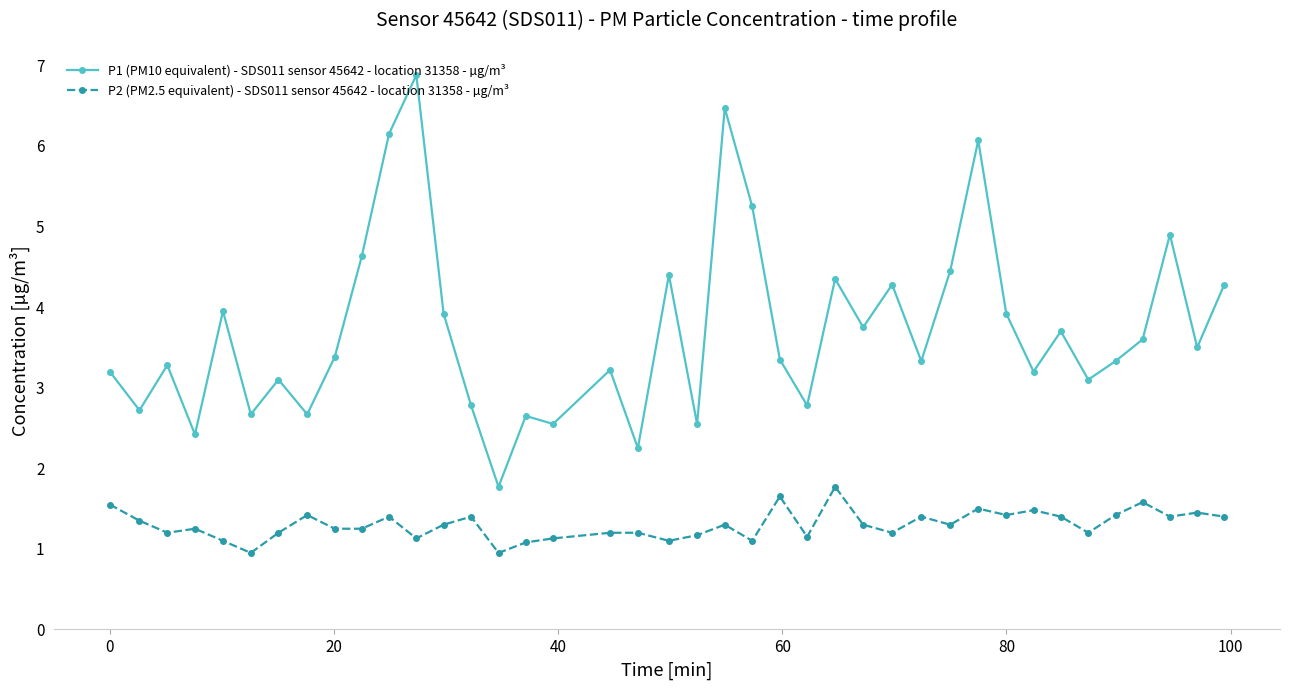

What are all the series names shown in the legend?

P1 (PM10 equivalent) - SDS011 sensor 45642 - location 31358 - µg/m³, P2 (PM2.5 equivalent) - SDS011 sensor 45642 - location 31358 - µg/m³